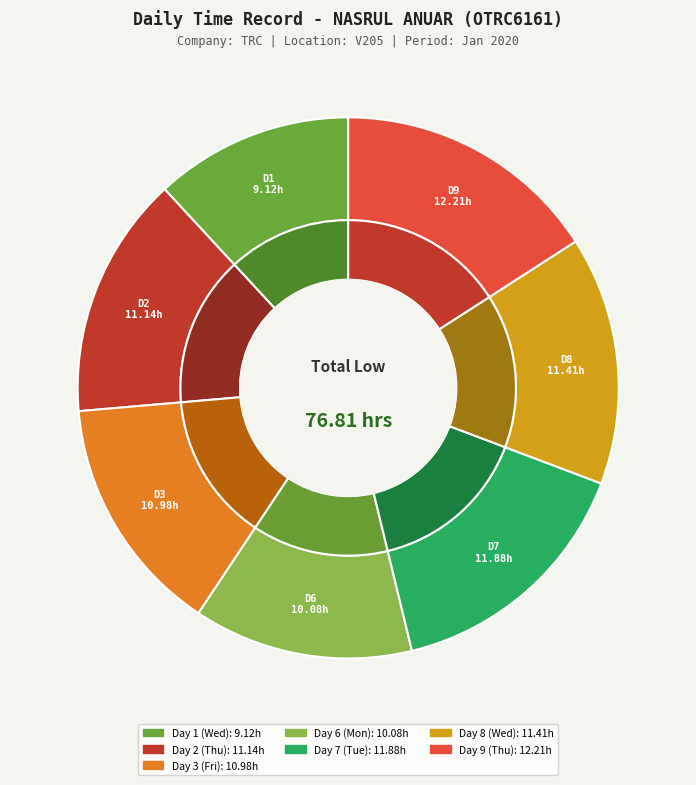

Is it true that Day 3 (Fri) is 14% of the pie?

True